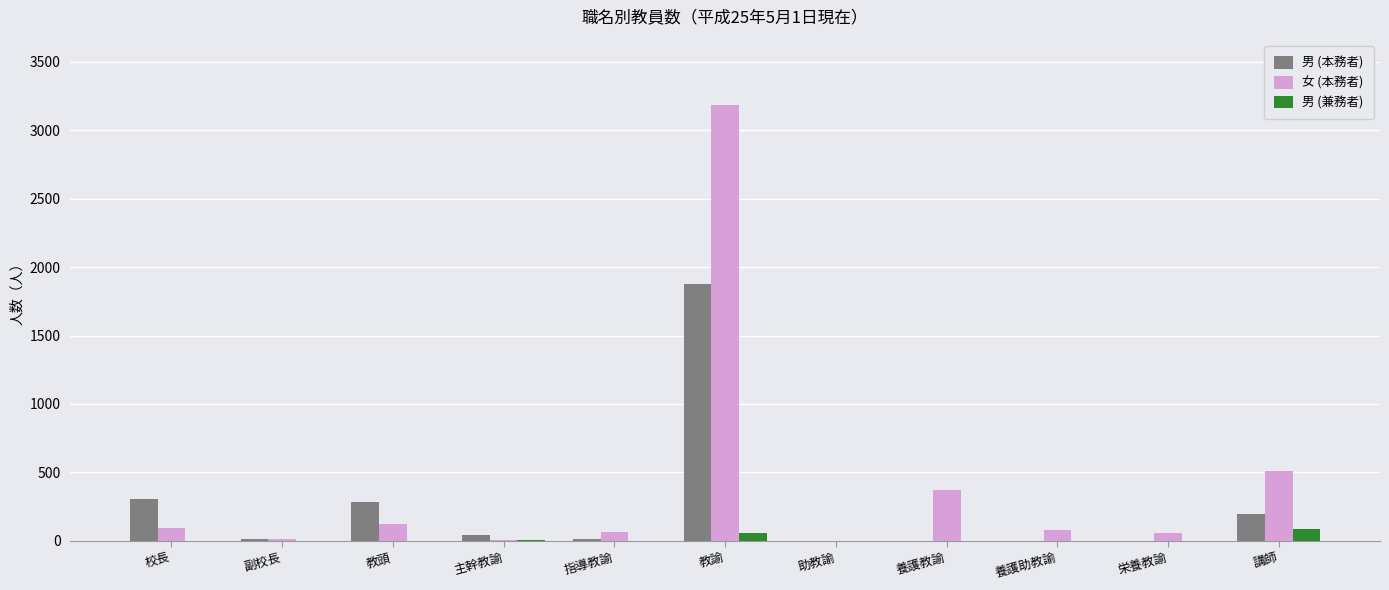

The value of 女 (本務者) at 講師 is 916. True or false?

False